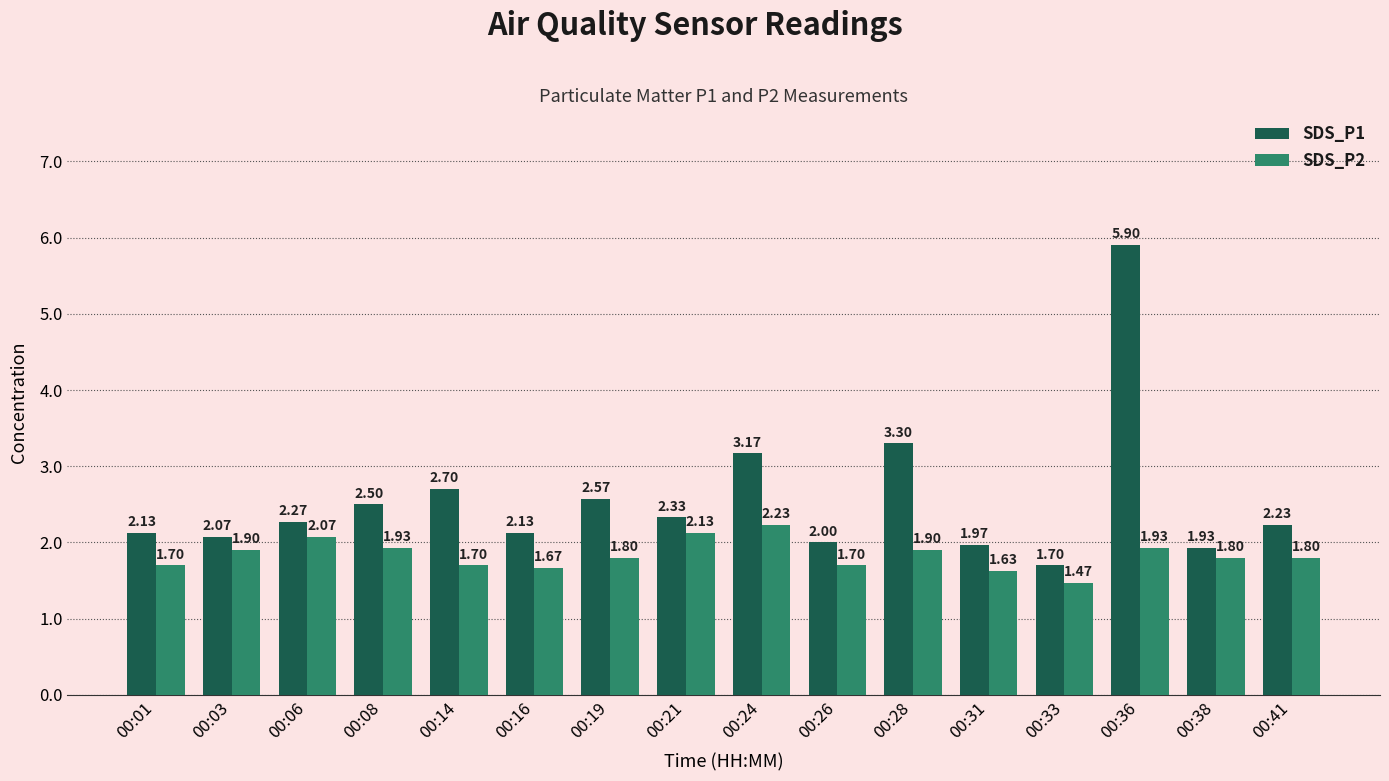

Is the value of SDS_P2 at 00:31 greater than the value of SDS_P1 at 00:03?

No